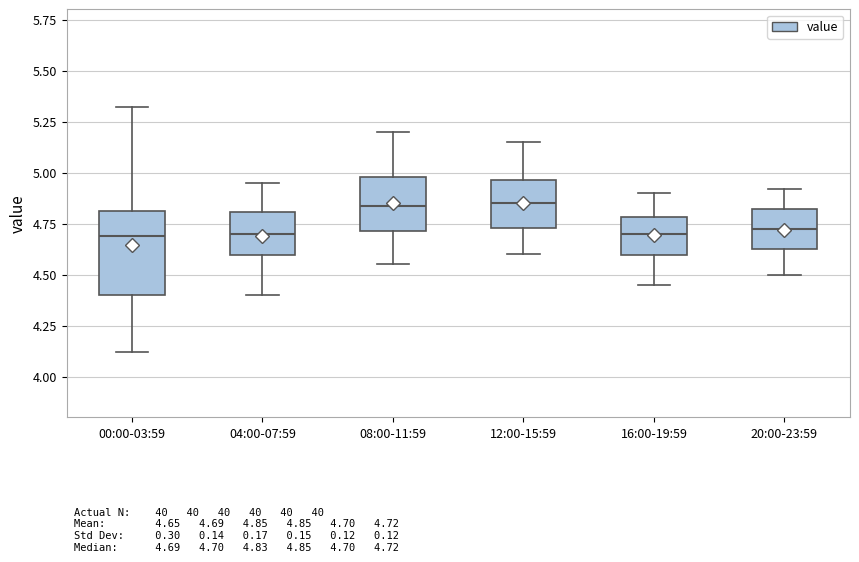

Comparing the boxes themselves (not the whiskers), which one is the tallest?

00:00-03:59